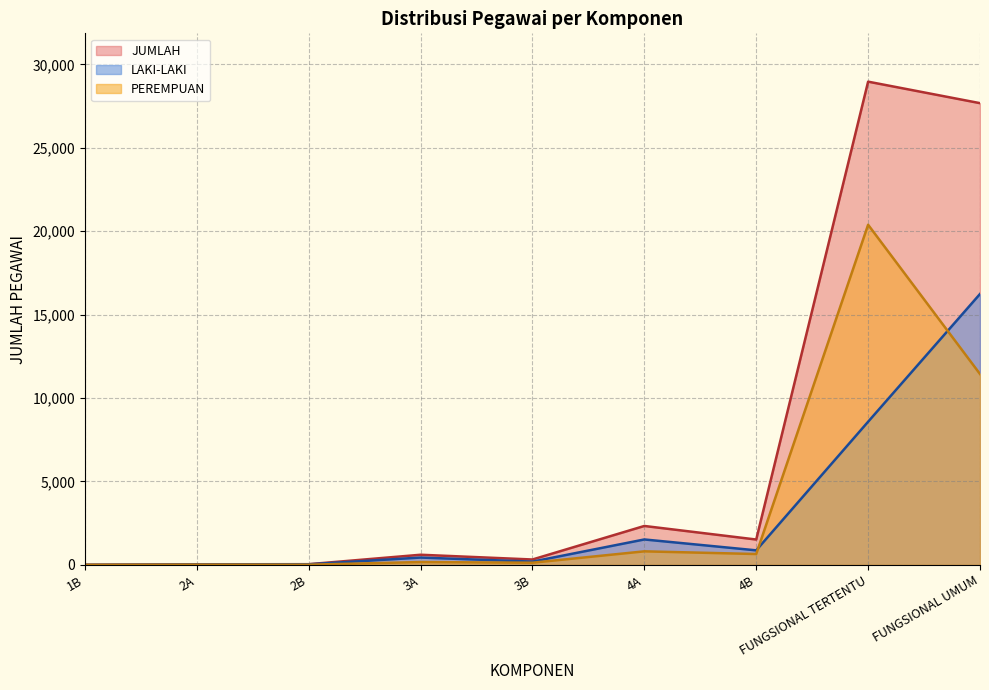

At how many categories does at least one series exceed 6402?

2